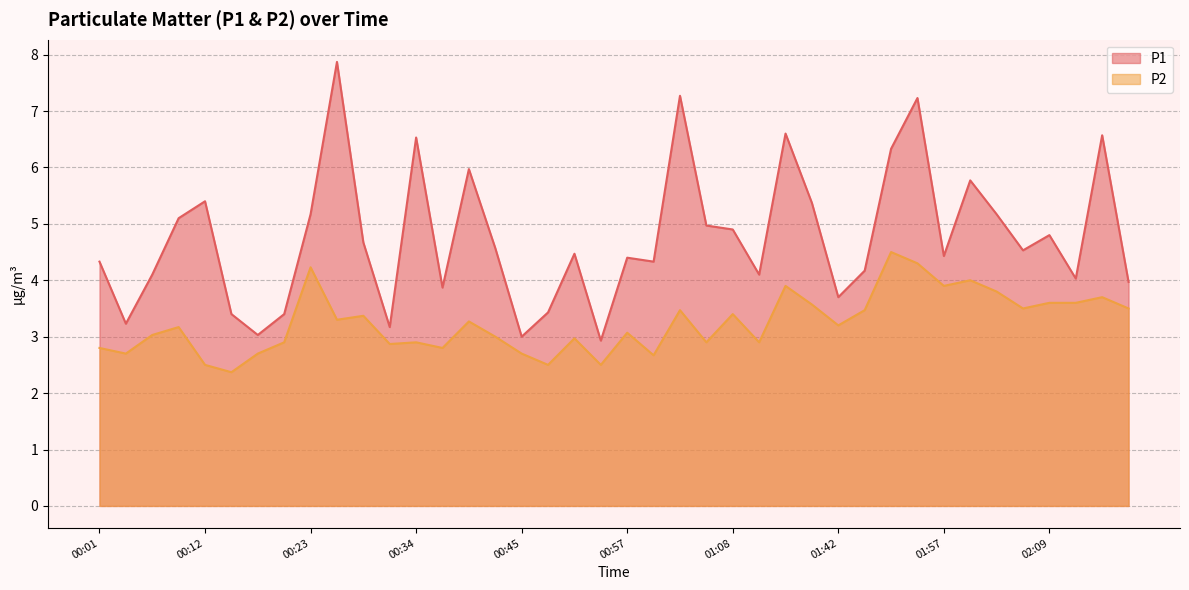

Read the P2 value at 00:06.

3.0